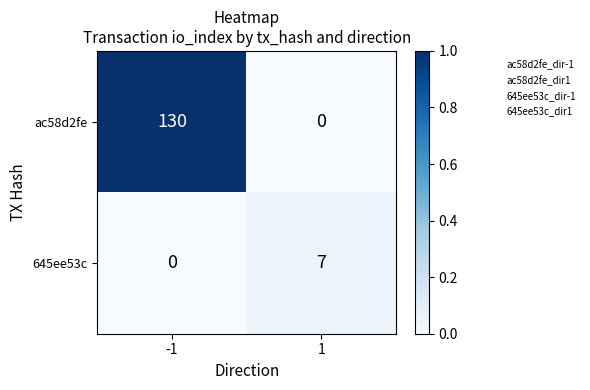

How many data points in ac58d2fe are less than 130?

1